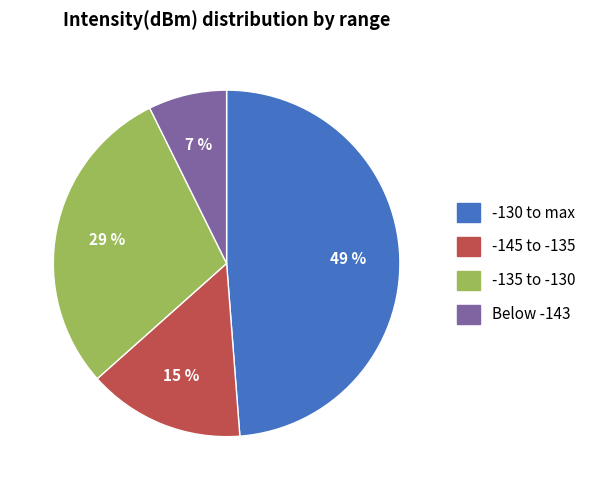

Is -130 to max the majority of the pie?

No